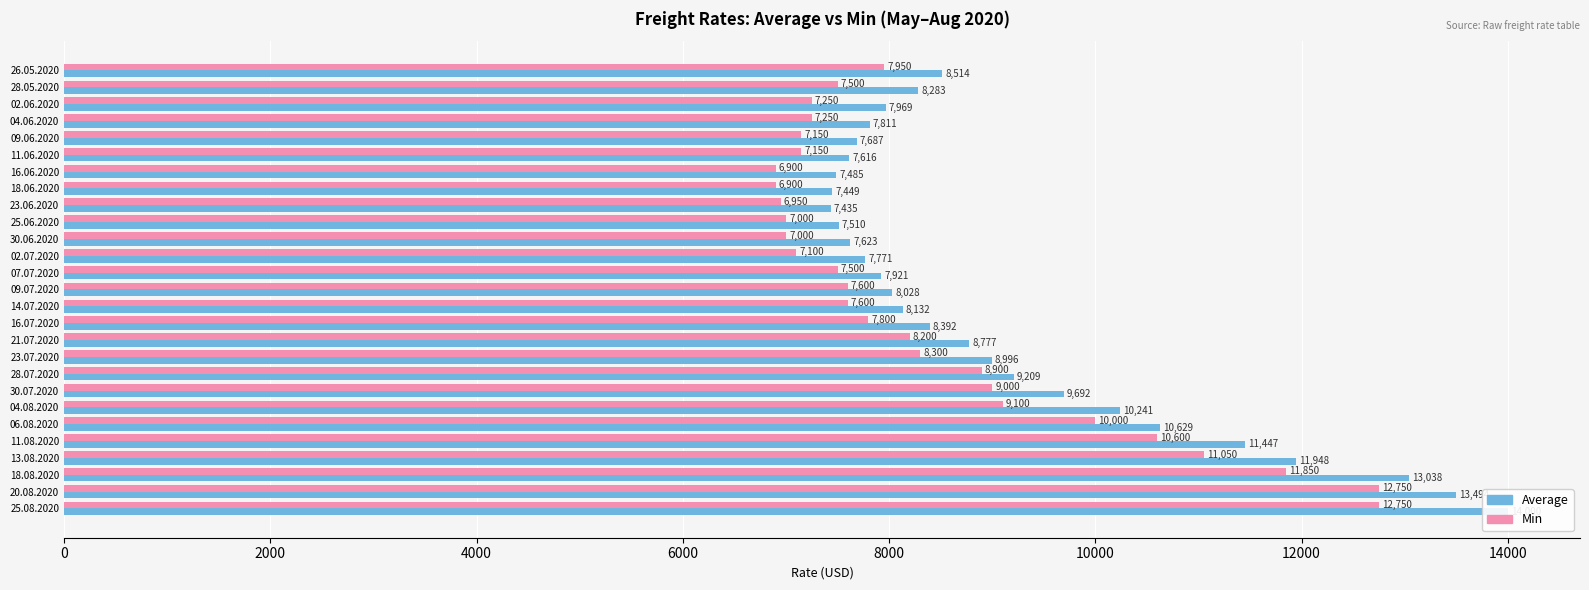

Which series has the widest spread of values?

Average